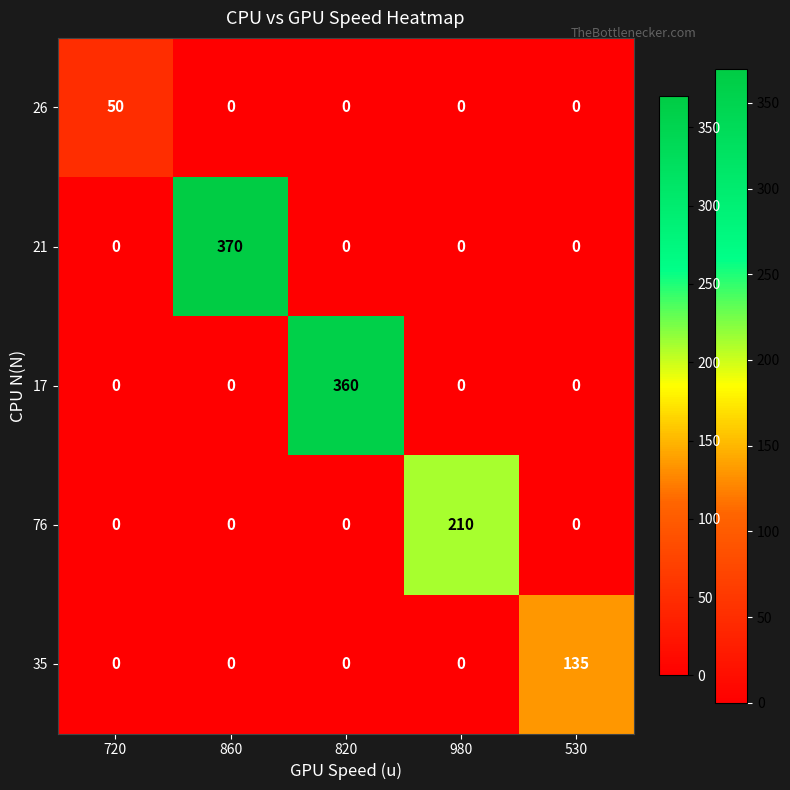

Reading left to right, transcribe all the data shown in this chart.

26: 50	0	0	0	0
21: 0	370	0	0	0
17: 0	0	360	0	0
76: 0	0	0	210	0
35: 0	0	0	0	135